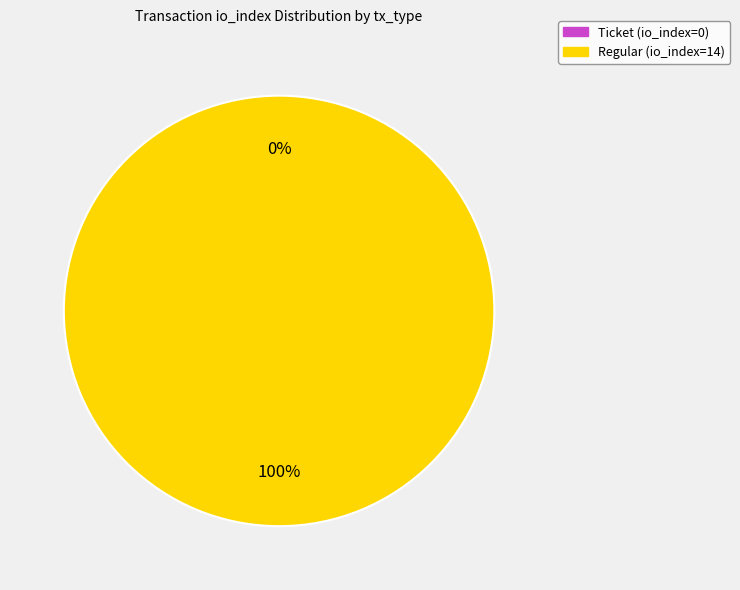

How many segments does this pie chart have?

2